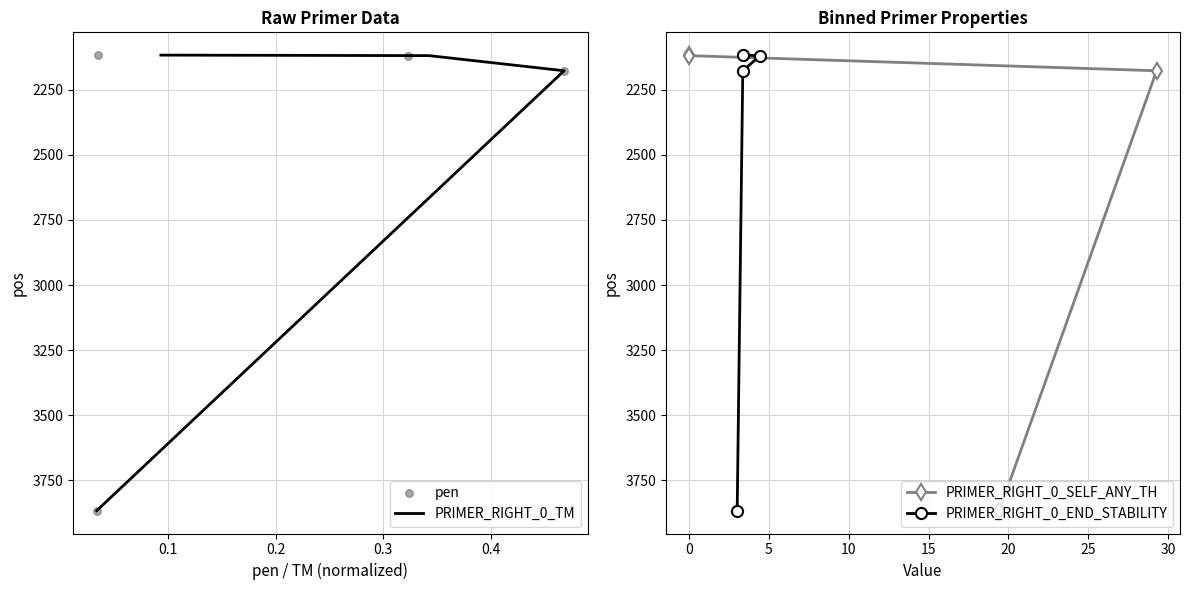

What are all the series names shown in the legend?

PRIMER_RIGHT_0_TM, pen, PRIMER_RIGHT_0_SELF_ANY_TH, PRIMER_RIGHT_0_END_STABILITY